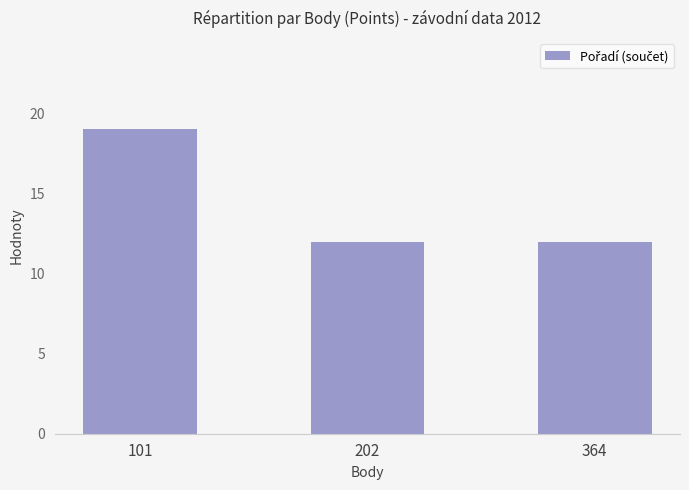

Read the value at 364.

12